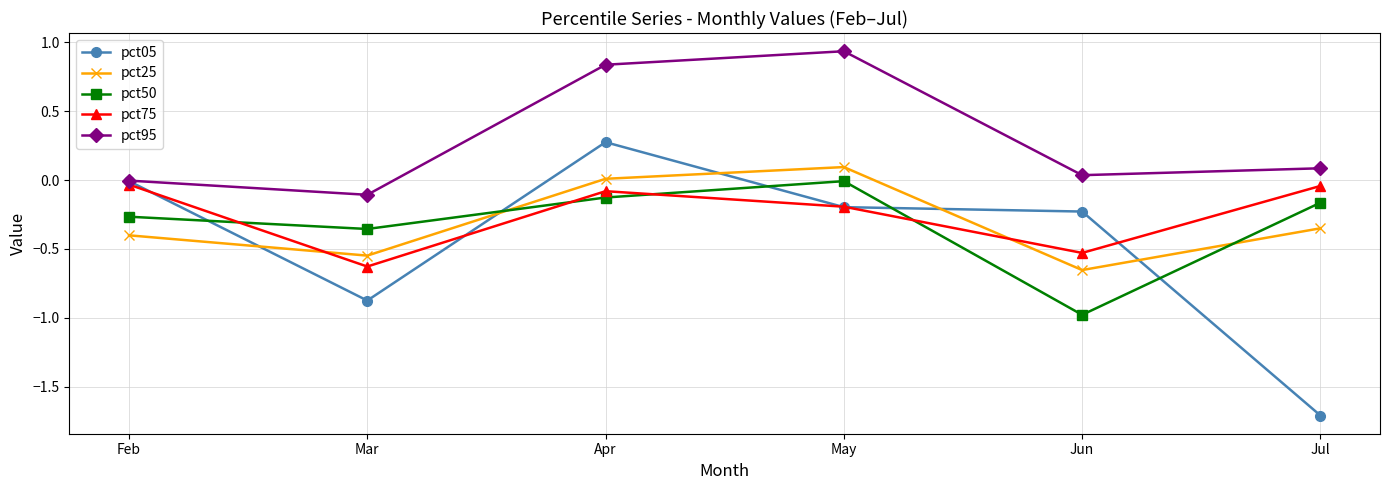

How many categories are shown in the chart?

6